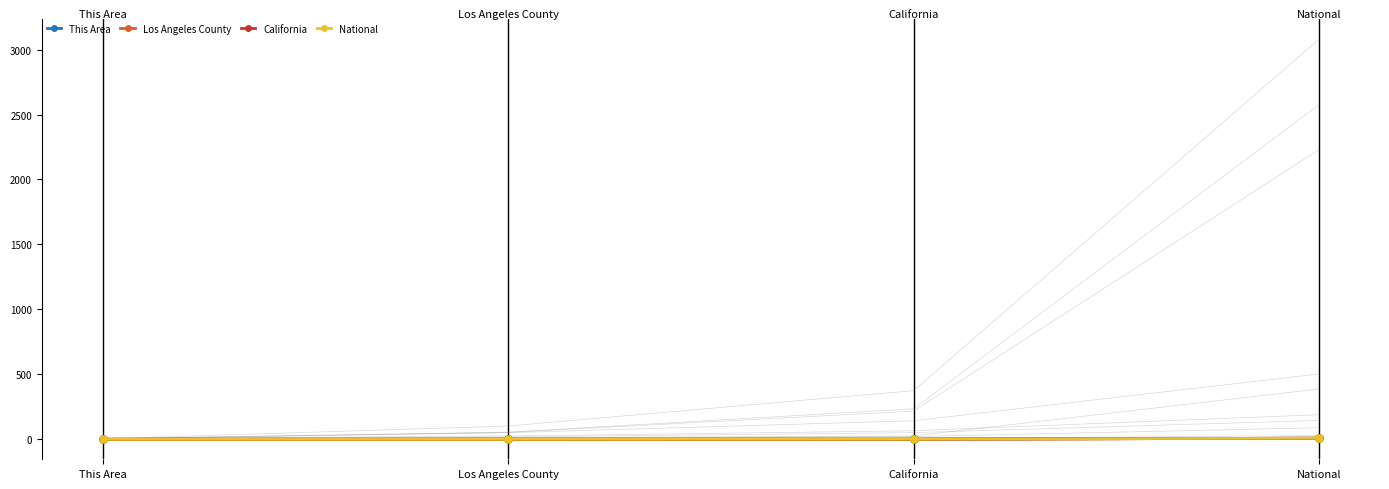

Where do Los Angeles County and National first cross each other?

California and National